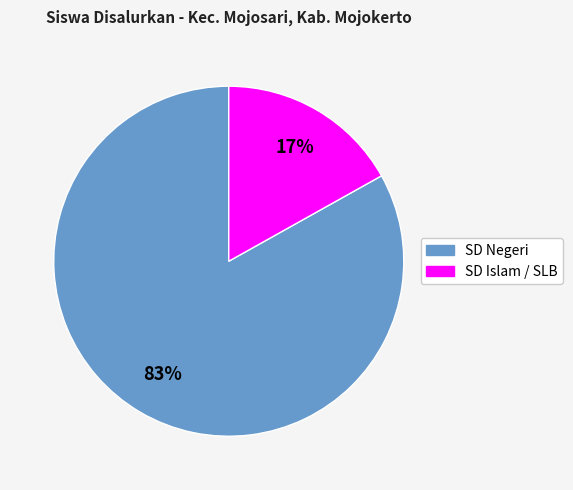

To the nearest percent, what is the difference between the largest and smallest slice percentages?

66%